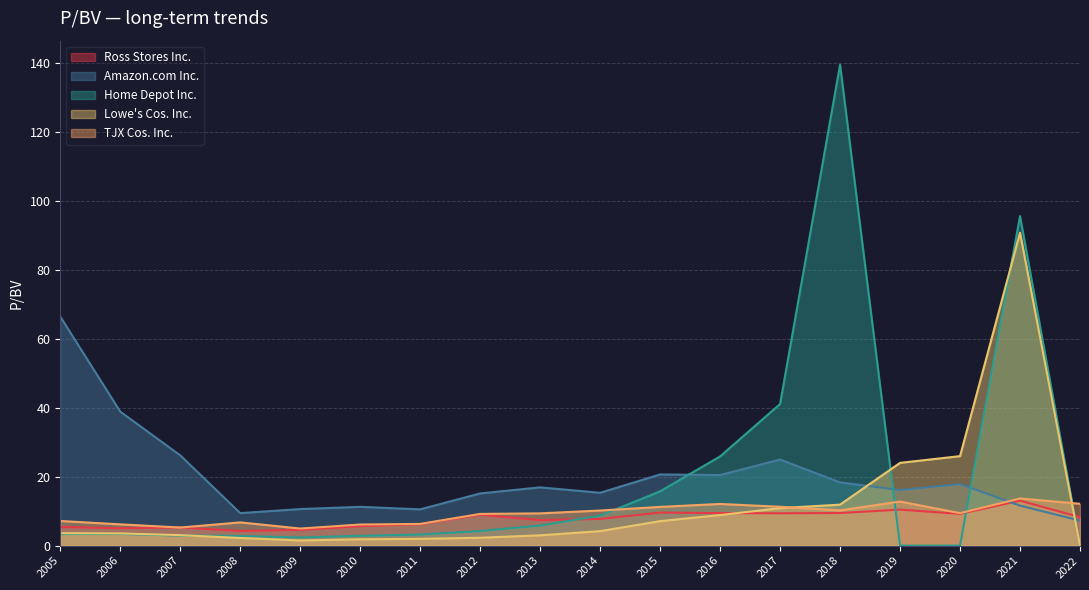

Where does the Ross Stores Inc. series first go above 8?

2012